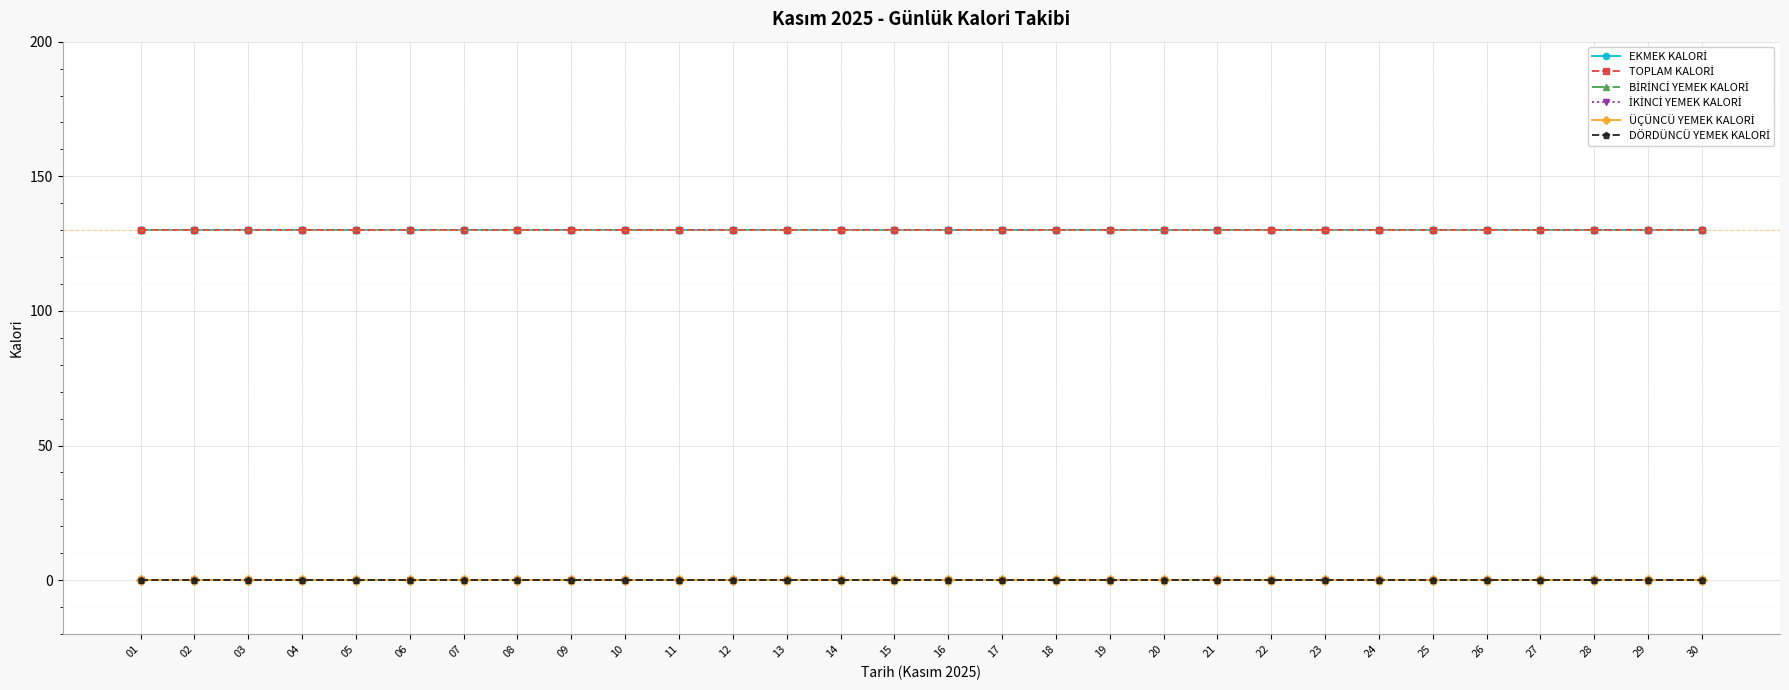

Which category has the highest value in the TOPLAM KALORİ series?

01